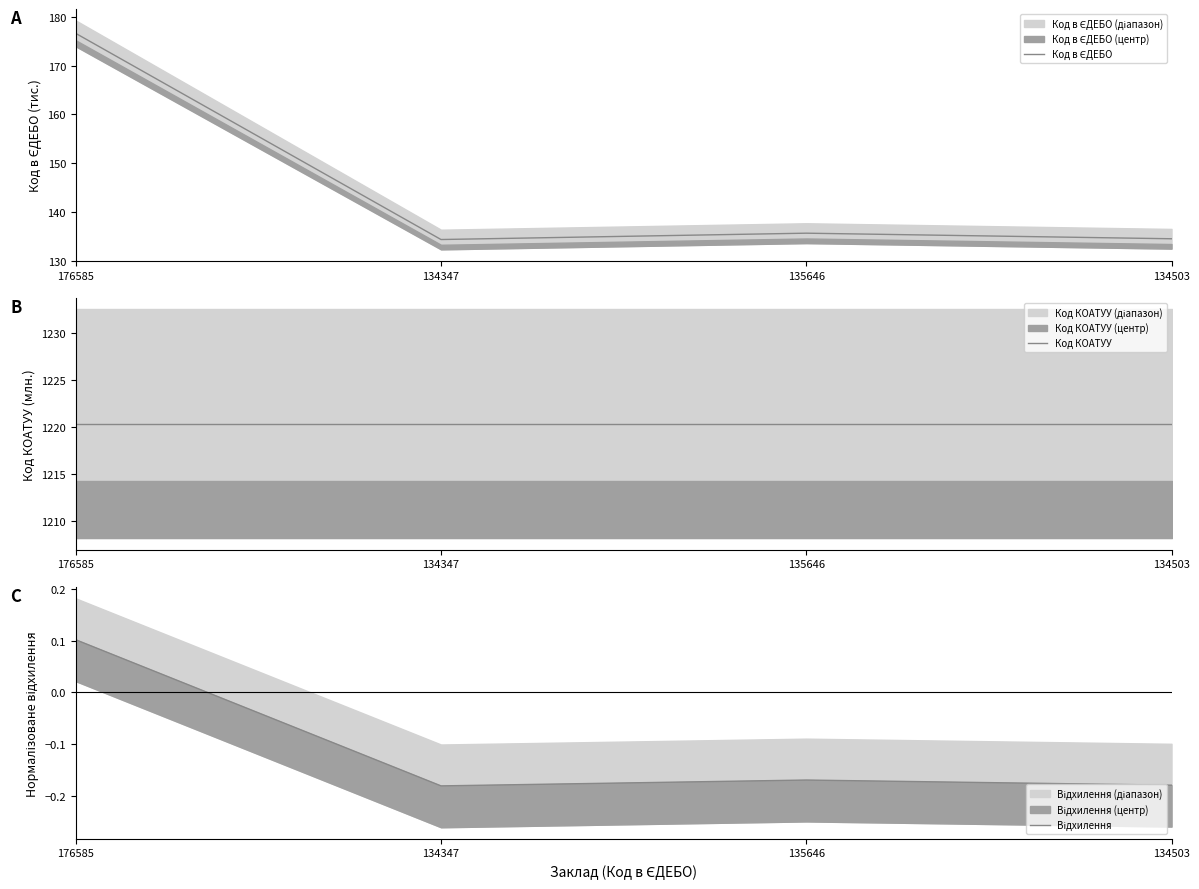

Is this an area chart (filled region under the line)?

No